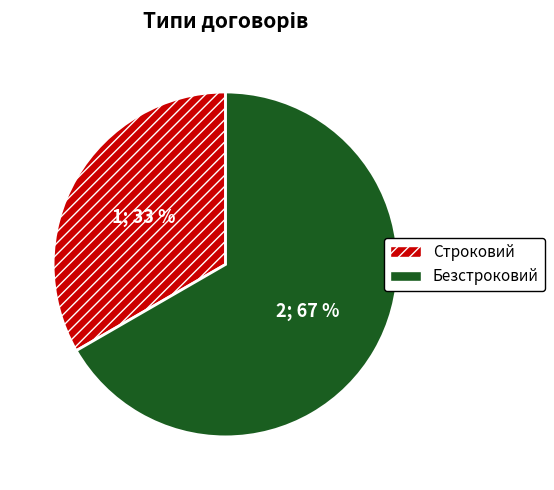

True or false: Строковий accounts for 47% of the total.

False